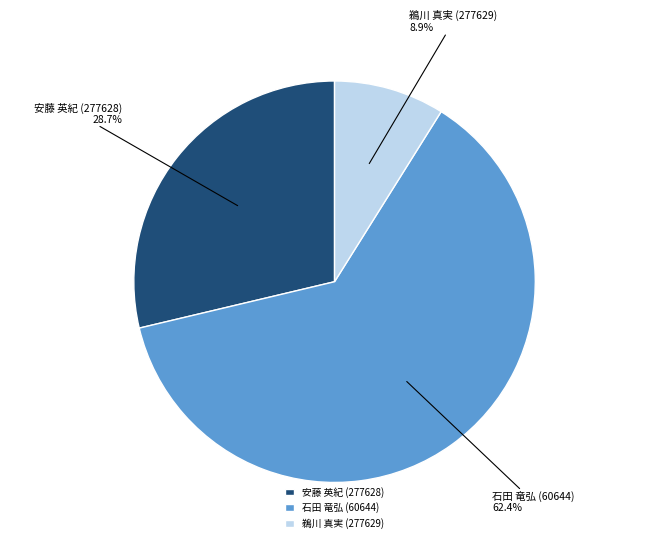

To the nearest percent, what is the difference between the 安藤 英紀 (277628) and 鵜川 真実 (277629) slice percentages?

20%